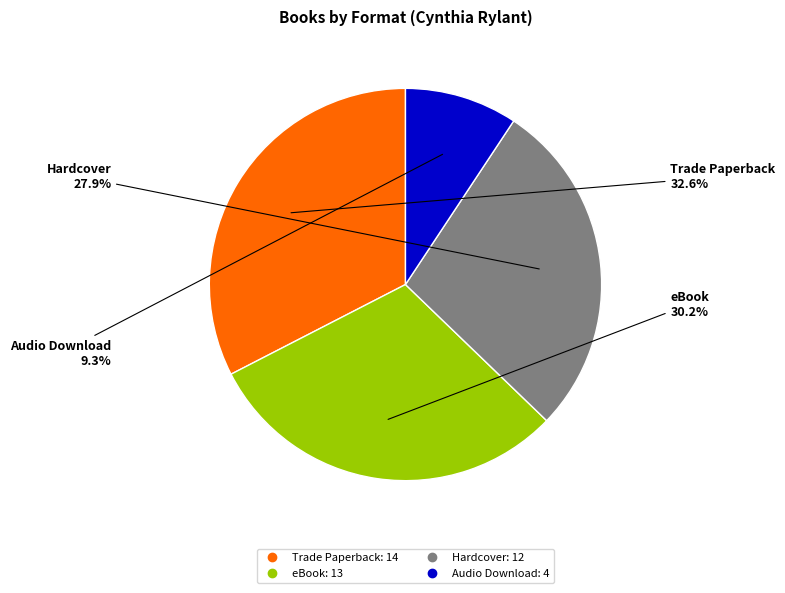

To the nearest percent, what portion does Audio Download represent?

9%